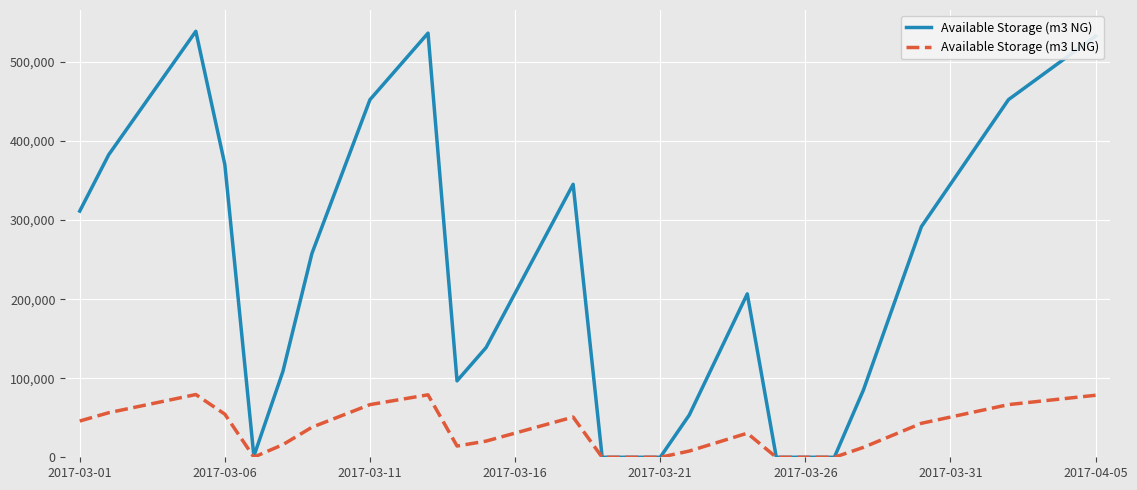

What is the maximum value for Available Storage (m3 NG)?

538841.0